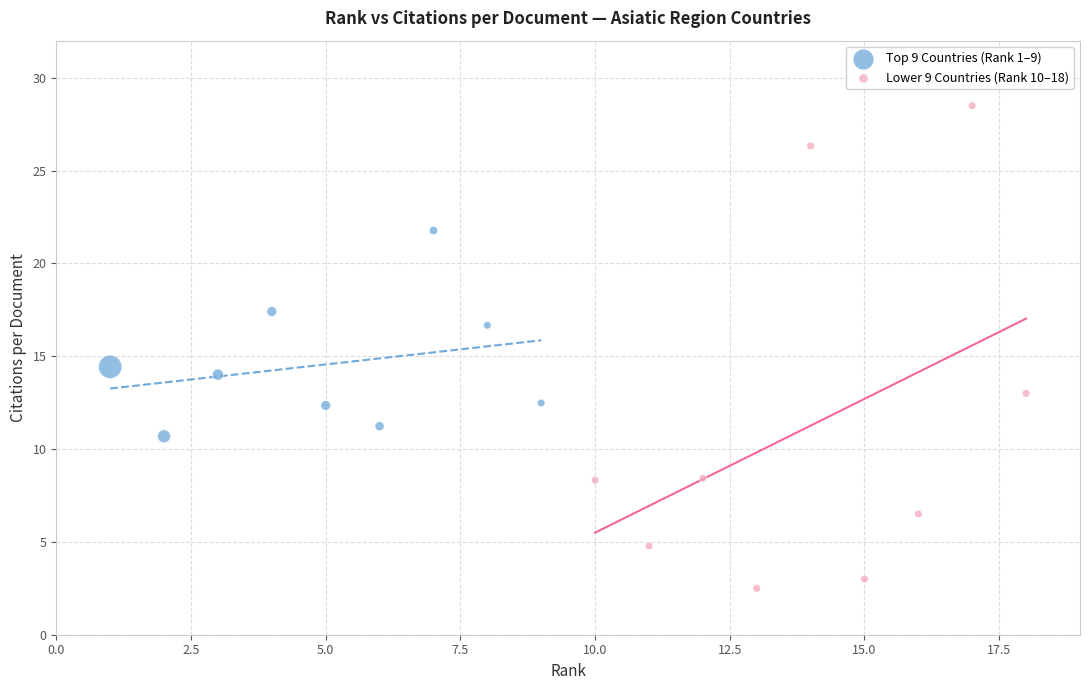

Which series reaches the maximum Y coordinate?

Lower 9 Countries (Rank 10–18)